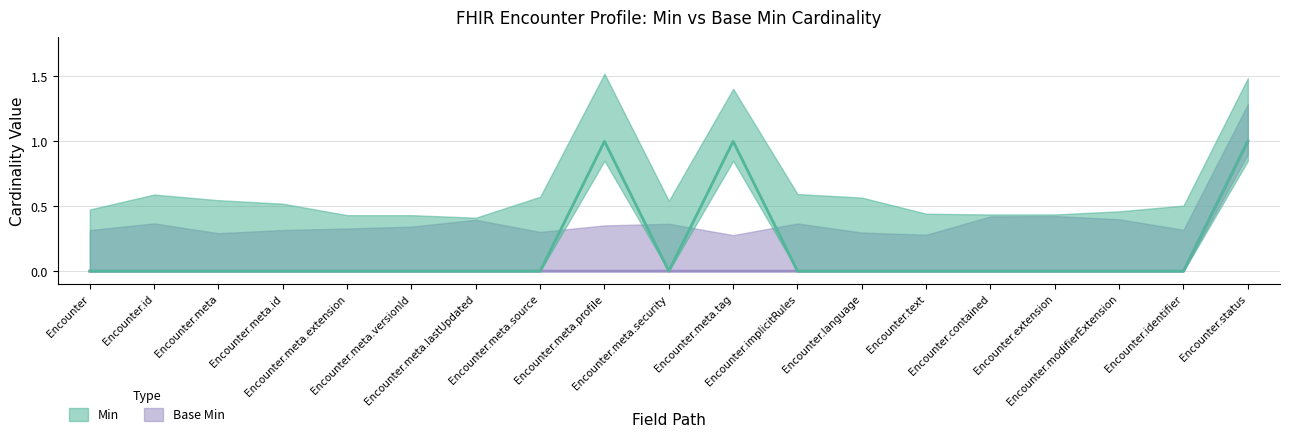

Which series changed the most between Encounter.meta.extension and Encounter.modifierExtension?

Min